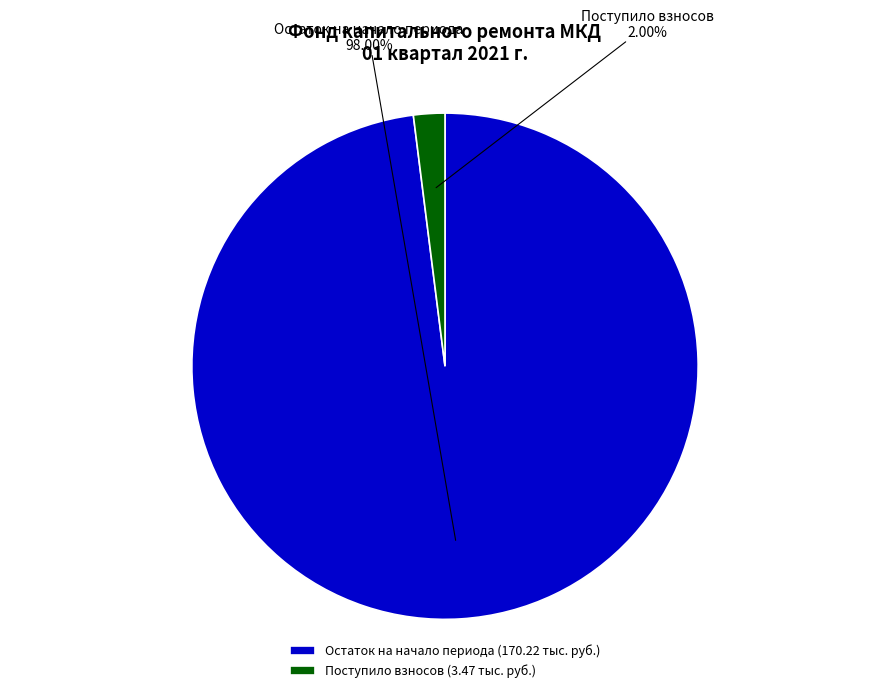

Does Остаток на начало периода account for over 50% of the chart?

Yes